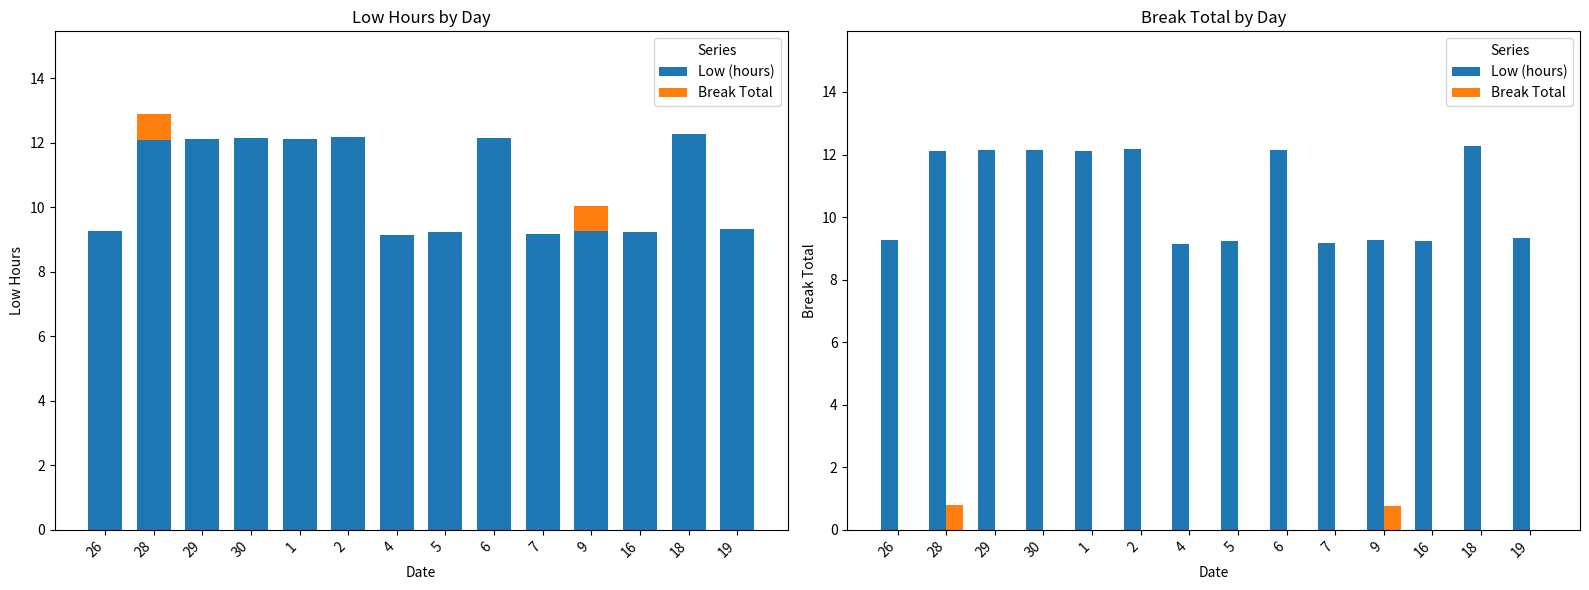

How many data points in Break Total are above 0?

2